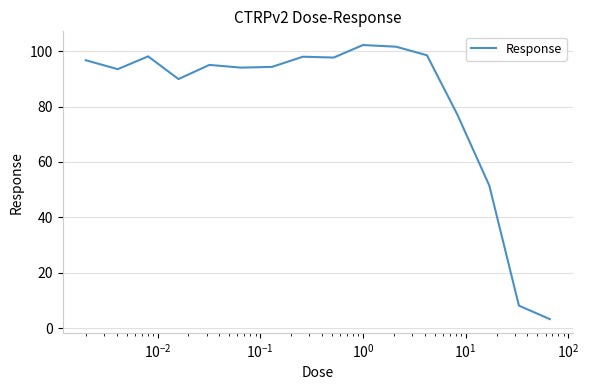

What is the smallest value displayed?

3.3